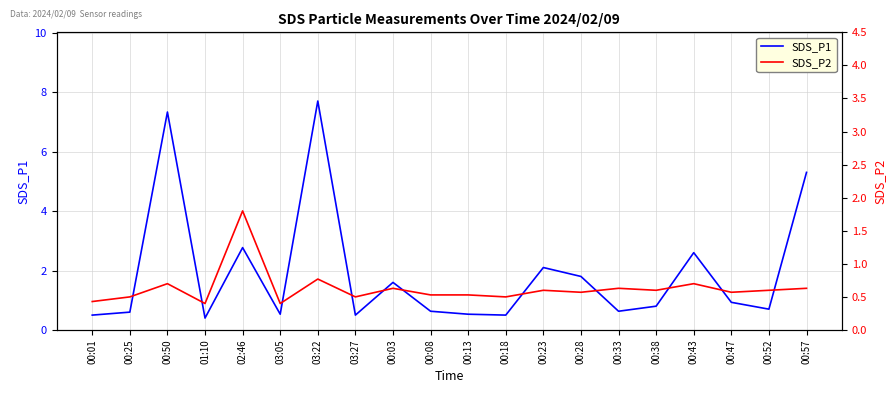

Which category has the highest value across all series?

03:22